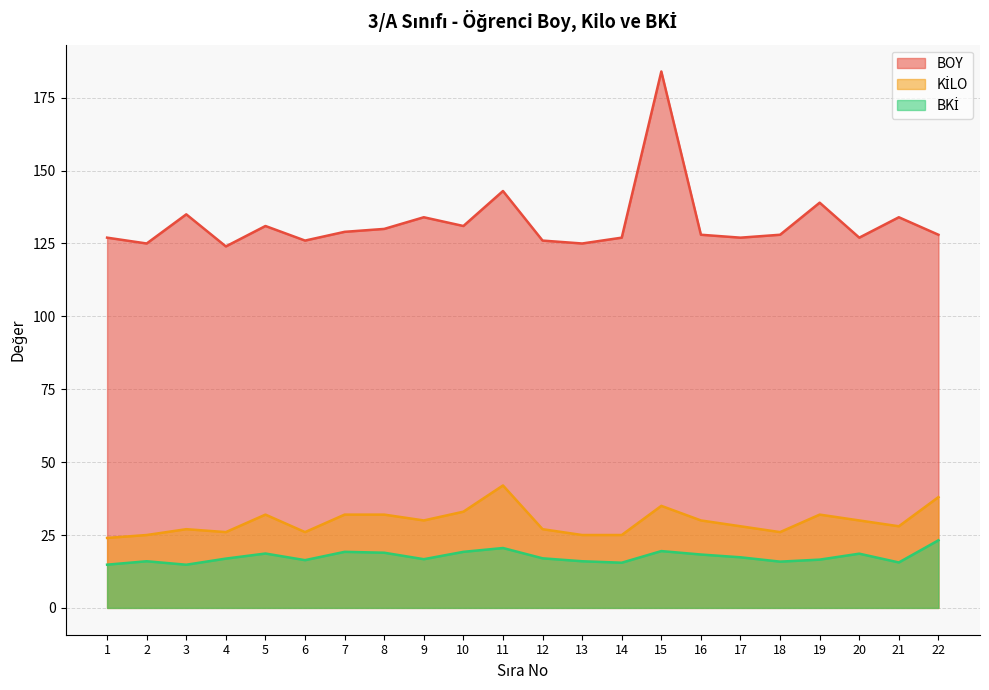

Which category has the lowest value in the BOY series?

4